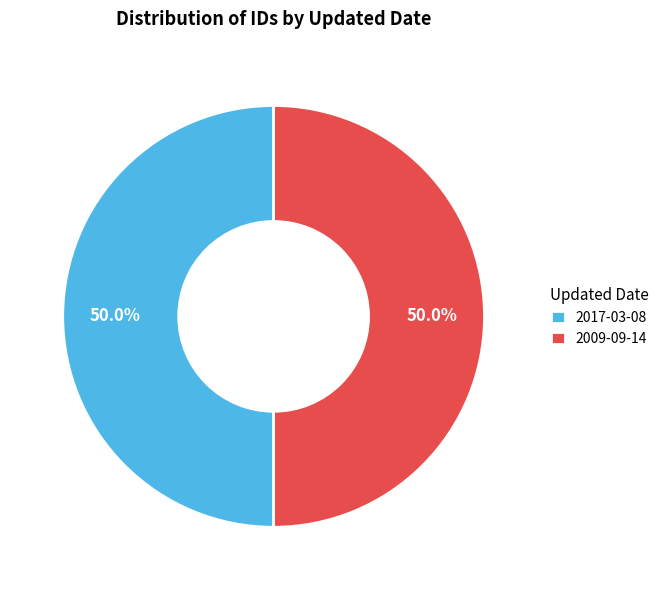

To the nearest percent, what is the combined percentage of 2009-09-14 and 2017-03-08?

100%